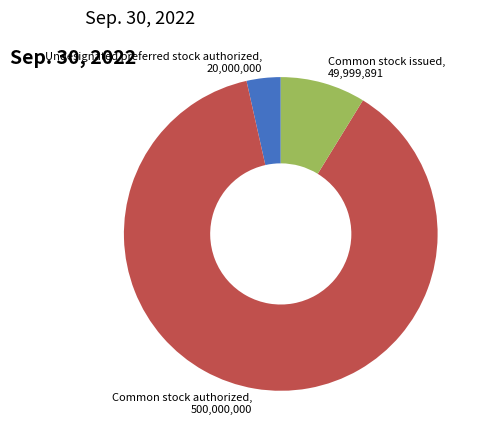

Which category has the smallest portion of the pie?

Undesignated preferred stock authorized